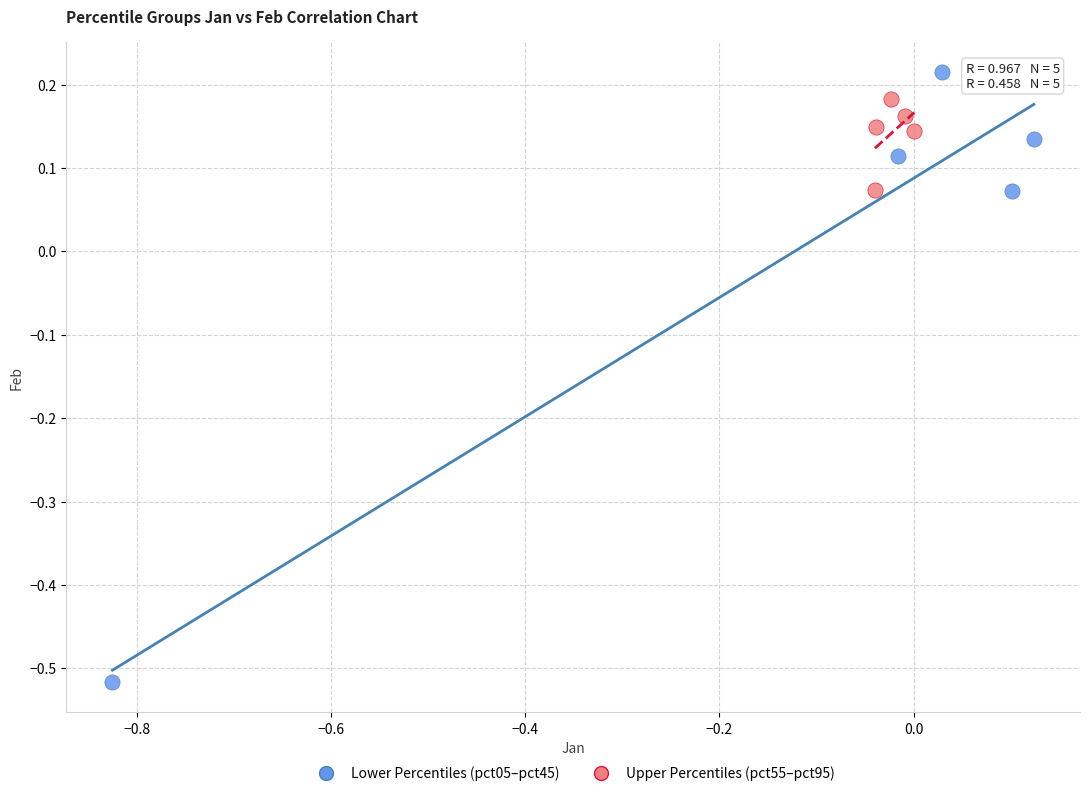

Which series reaches the minimum Y coordinate?

Lower Percentiles (pct05–pct45)